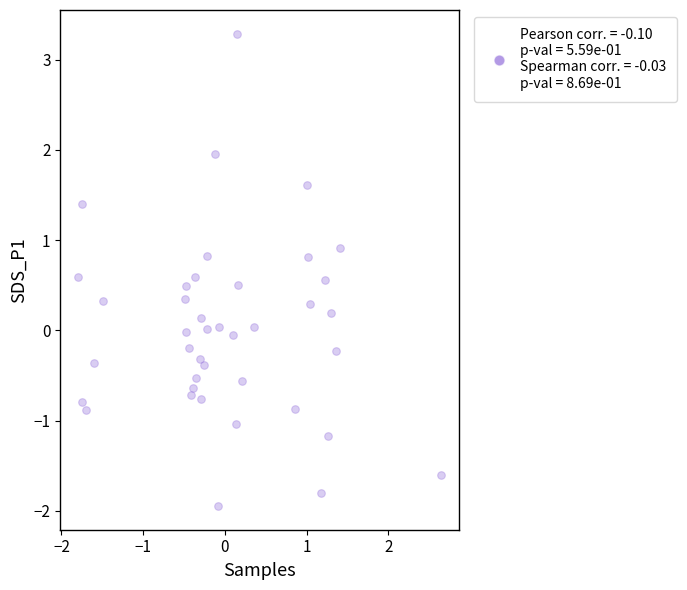

What is the range of X values (max minus min)?

4.4